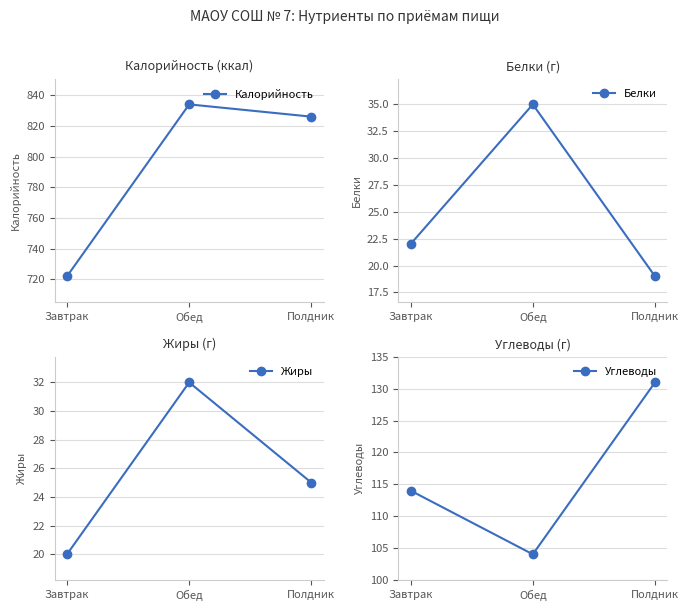

Read the Белки value at Полдник, to the nearest 5.

20